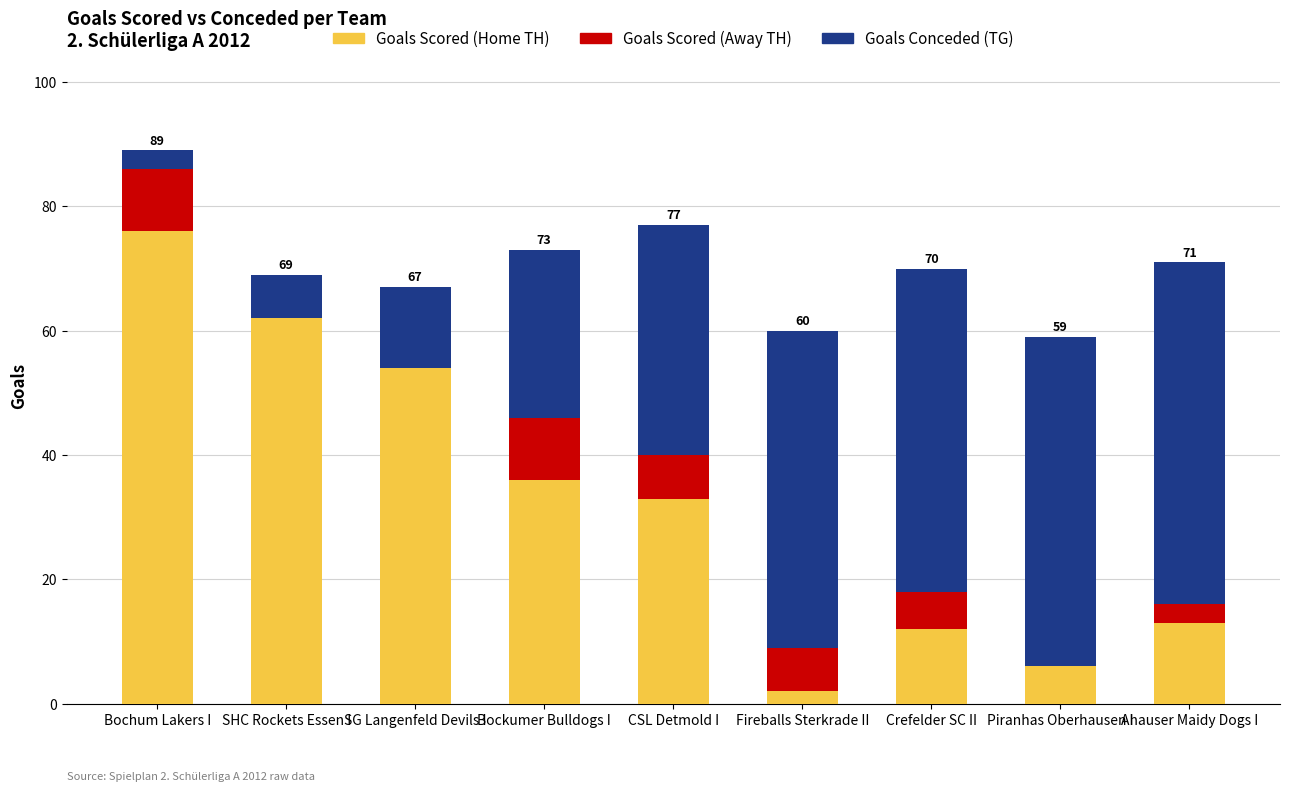

Reading left to right, transcribe the values for Goals Scored (Home TH).

Bochum Lakers I=76	SHC Rockets Essen I=62	SG Langenfeld Devils I=54	Bockumer Bulldogs I=36	CSL Detmold I=33	Fireballs Sterkrade II=2	Crefelder SC II=12	Piranhas Oberhausen I=6	Ahauser Maidy Dogs I=13